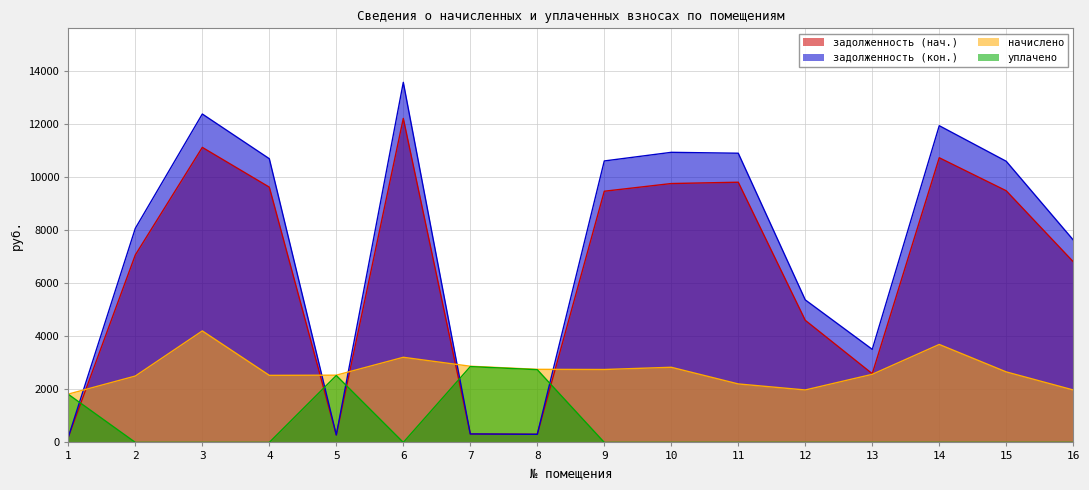

What is the spread (max minus min) of values at 3?

12375.4